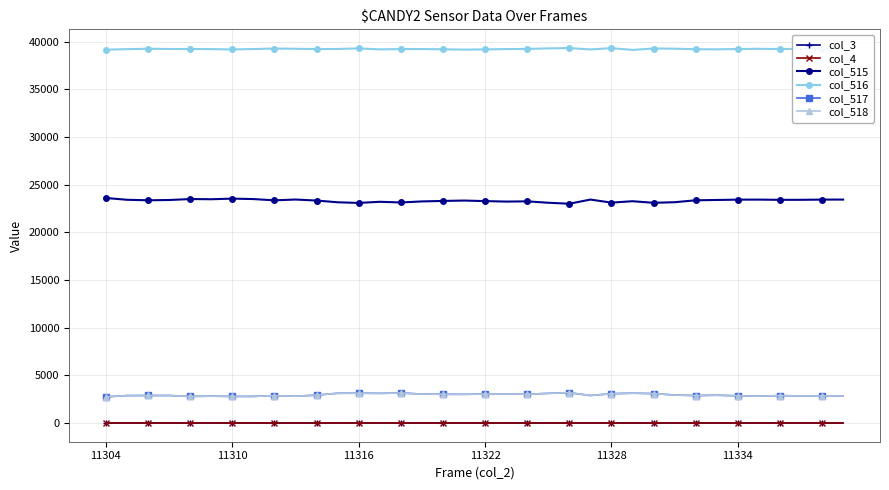

Is this an area chart (filled region under the line)?

No